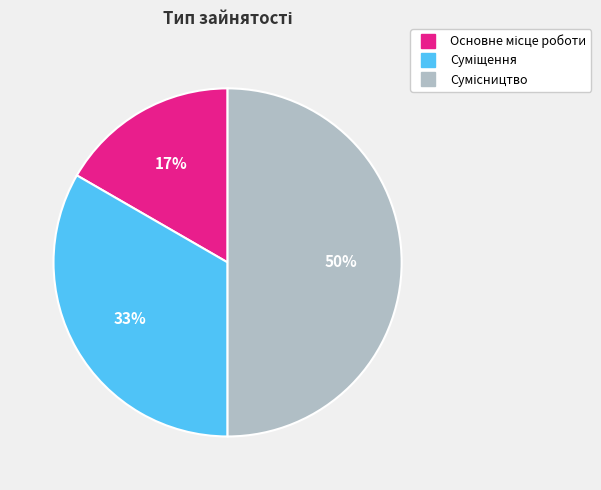

To the nearest percent, what is the average slice percentage?

33%